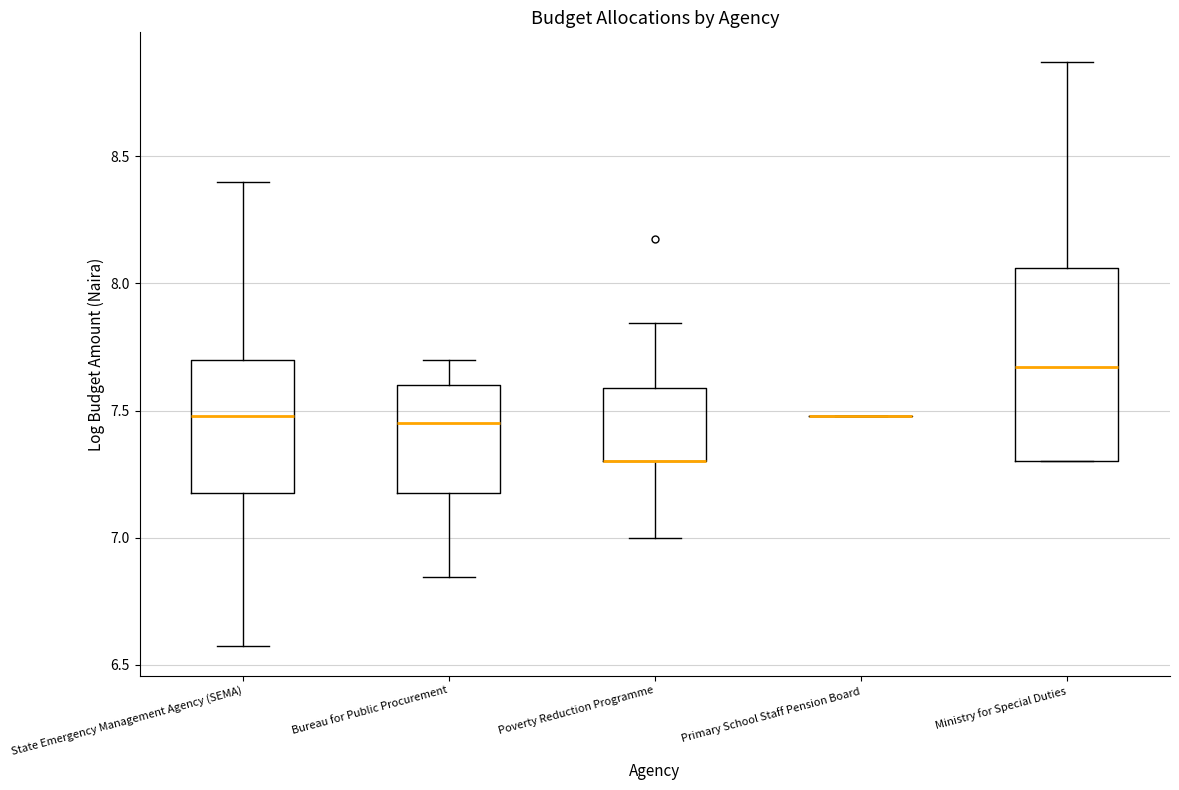

Comparing the boxes themselves (not the whiskers), which one is the tallest?

Ministry for Special Duties